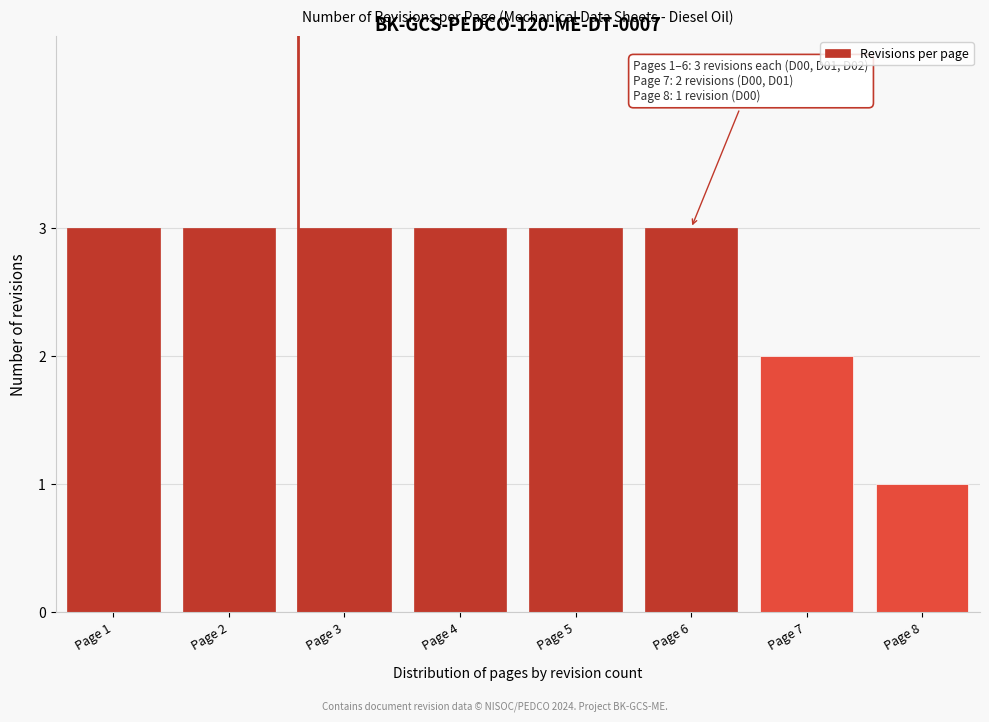

Reading left to right, list all the values displayed in this chart.

3	3	3	3	3	3	2	1